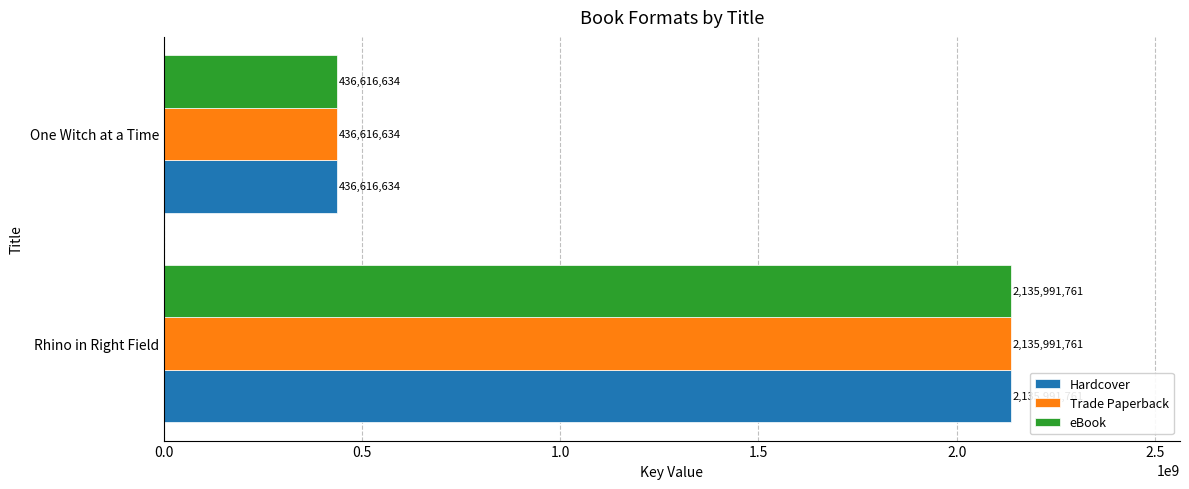

How many categories are shown in the chart?

2